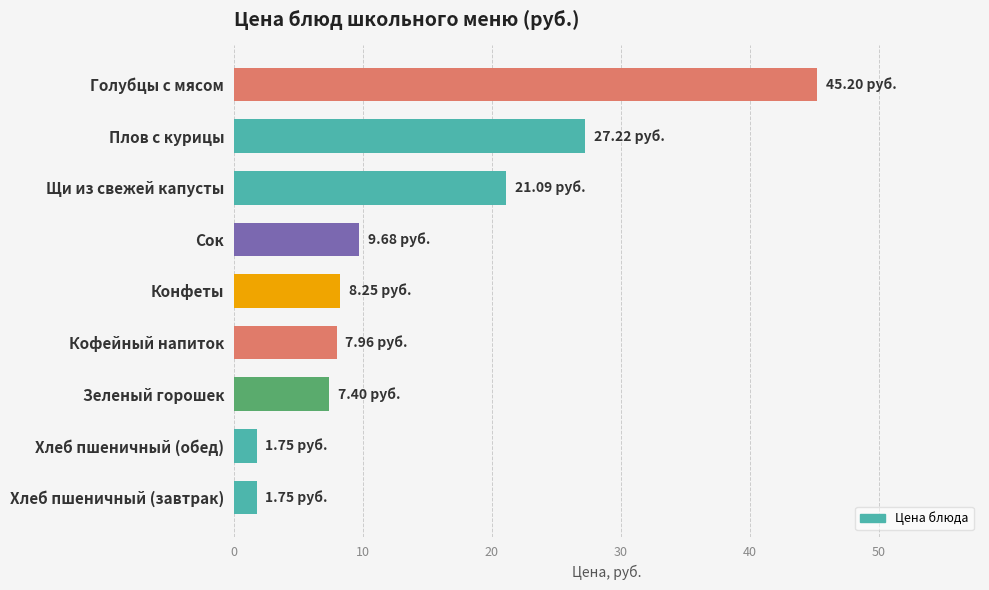

Which has a higher value, Щи из свежей капусты or Плов с курицы?

Плов с курицы